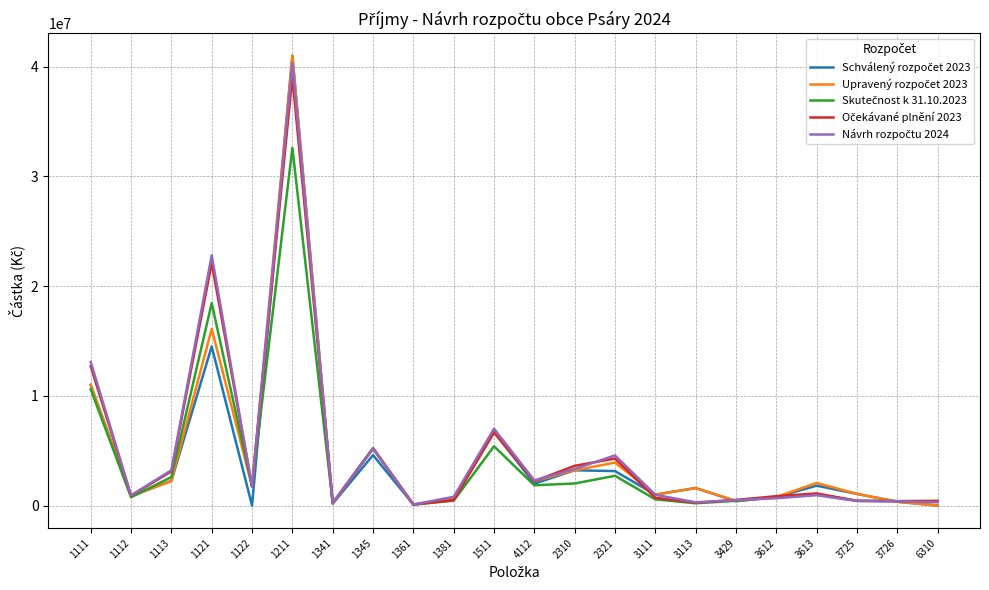

What is the maximum value shown in the chart?

41000000.0